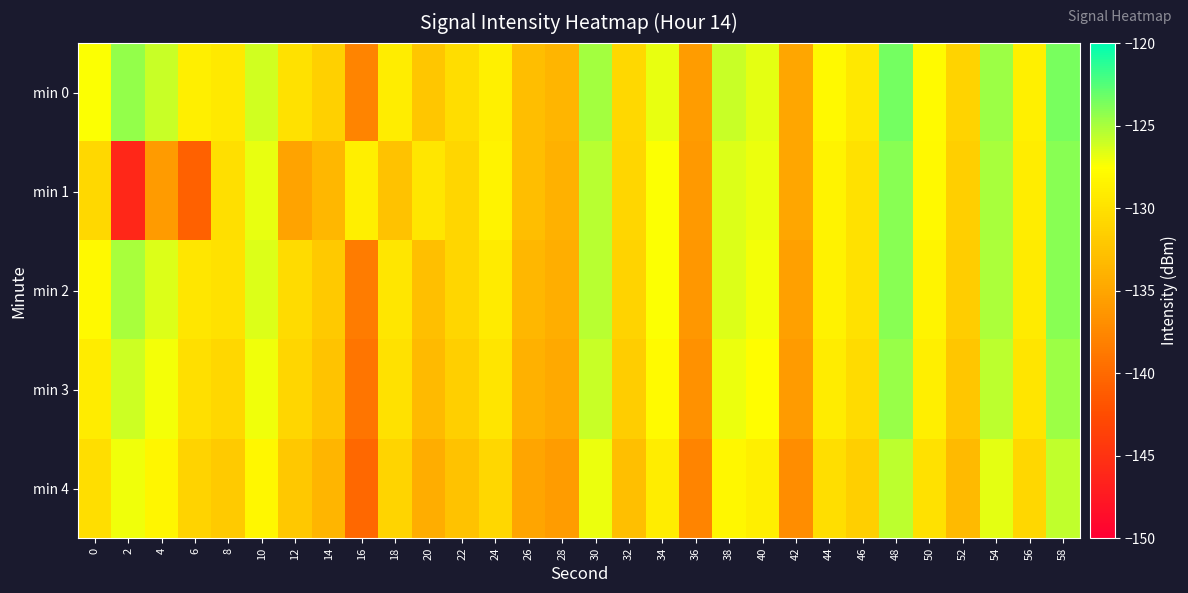

What is the spread (max minus min) of values at 52?

2.1